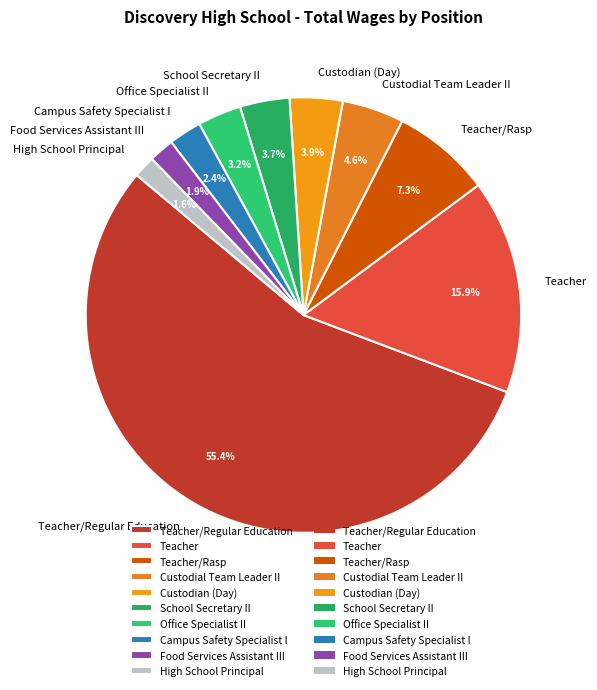

To the nearest percent, what portion does Teacher/Regular Education represent?

55%